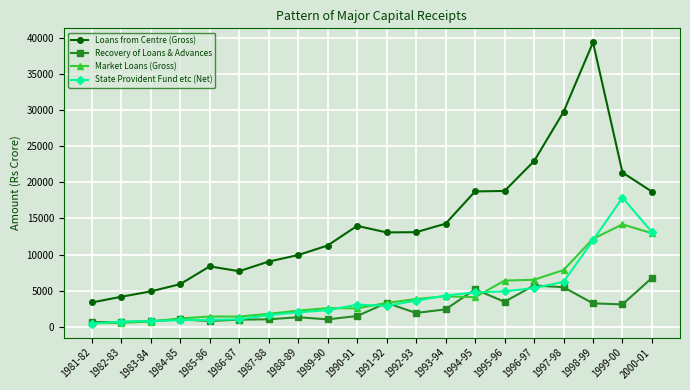

True or false: State Provident Fund etc (Net) and Loans from Centre (Gross) cross at least once.

False